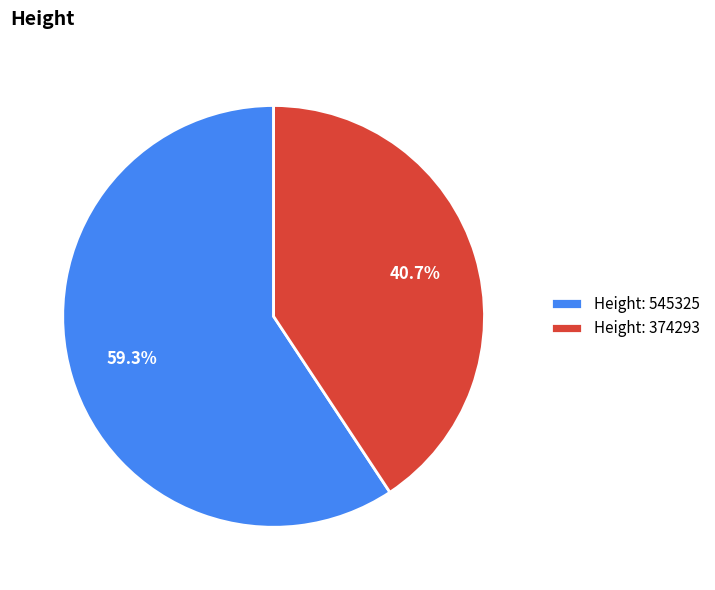

Which category has the smallest portion of the pie?

Height: 374293